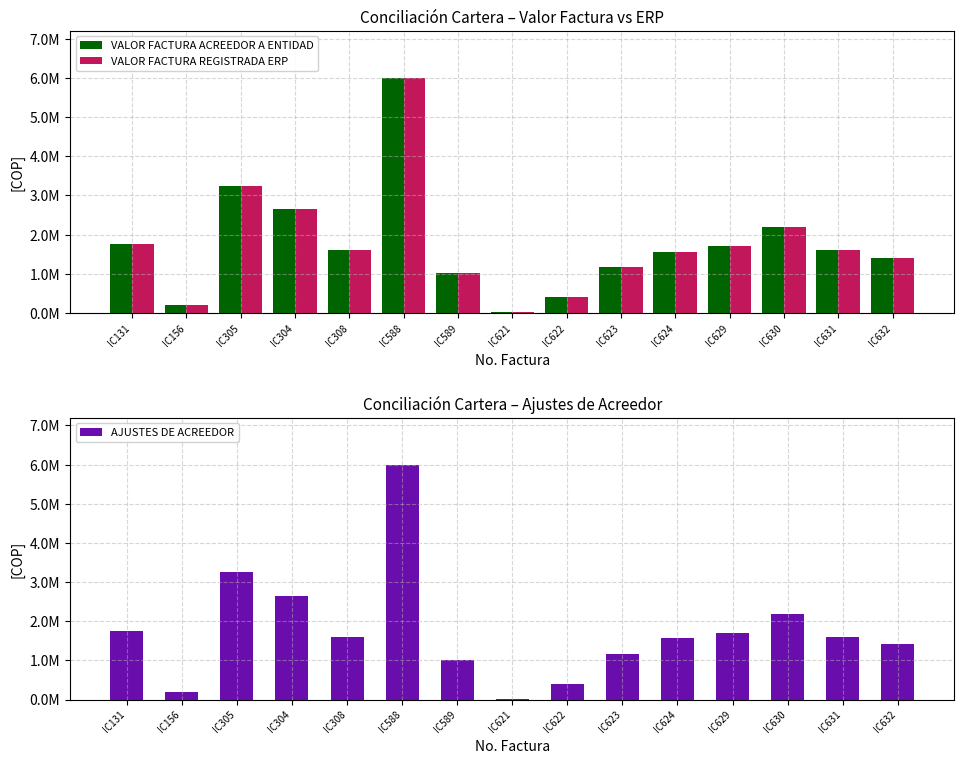

Which series has the largest range (max minus min)?

VALOR FACTURA ACREEDOR A ENTIDAD